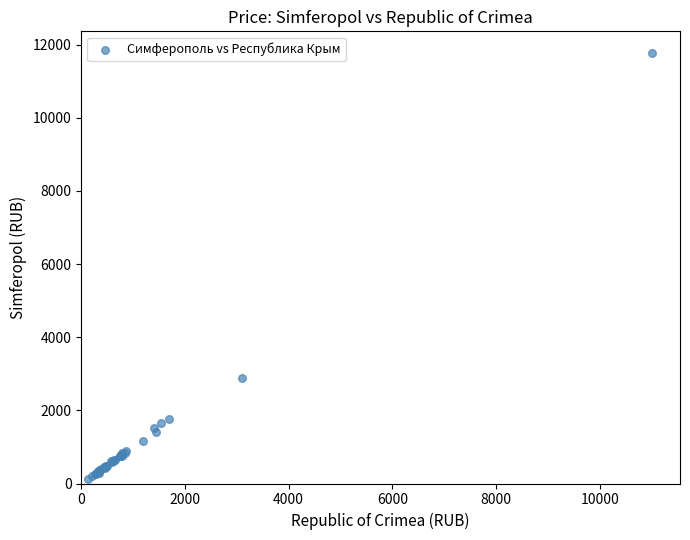

What Y value in the scatter plot is closest to 5952?

2891.6